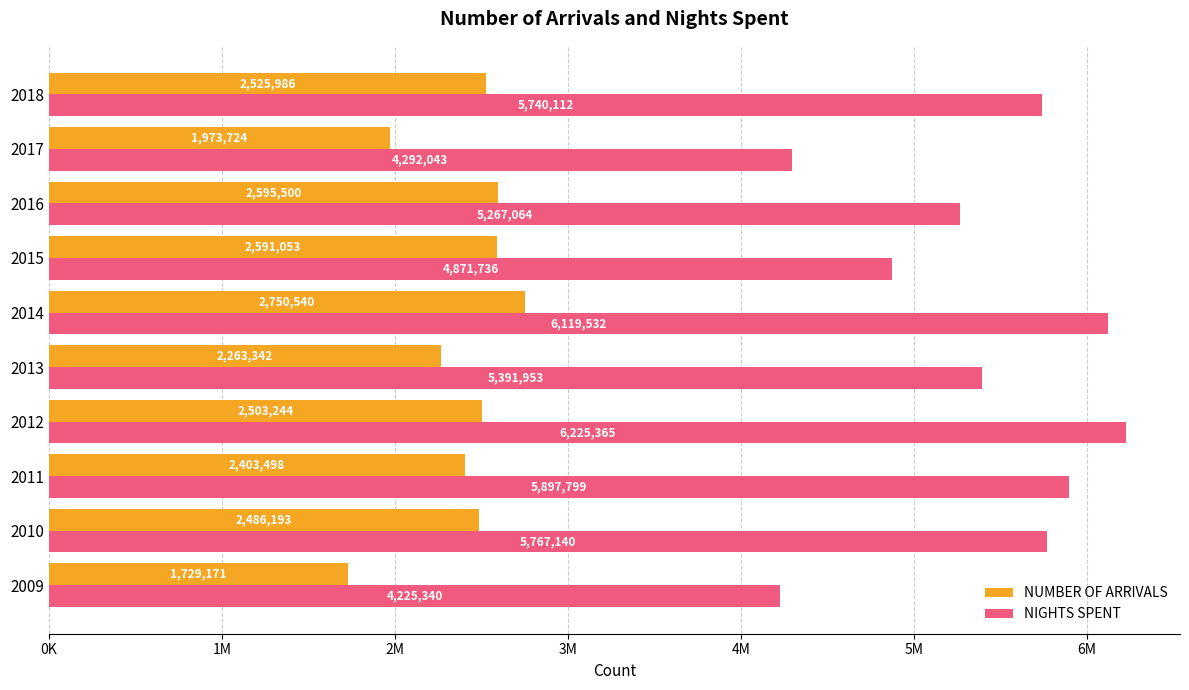

What are all the series names shown in the legend?

NUMBER OF ARRIVALS, NIGHTS SPENT